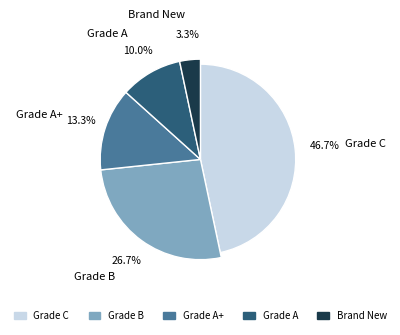

Which has a higher value, Grade C or Grade B?

Grade C